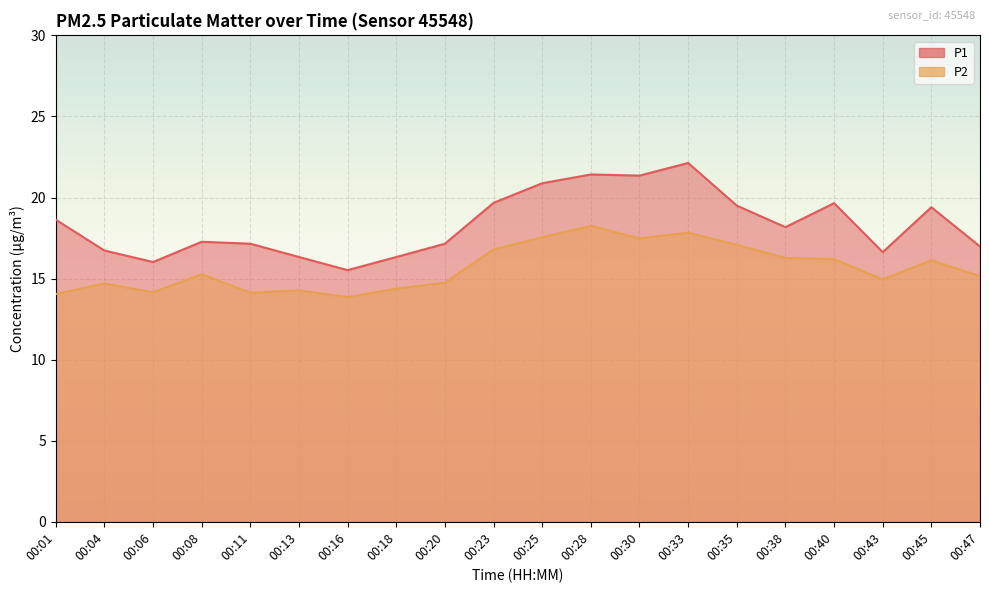

Where does the P1 series first go above 18?

00:01